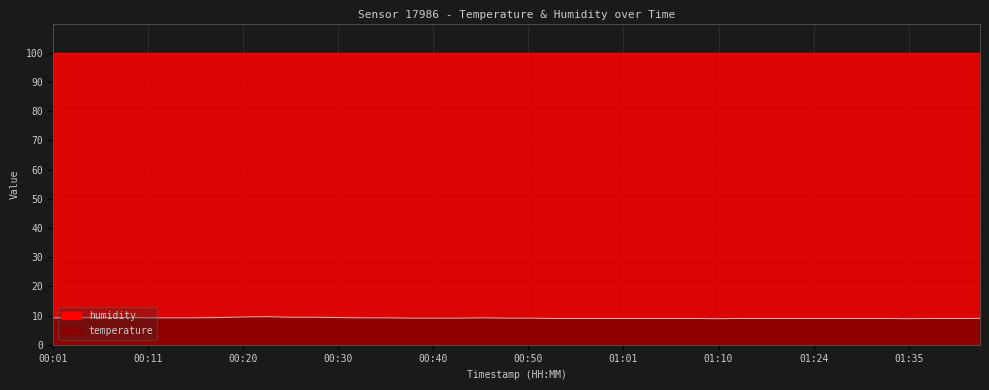

How many interior local valleys (lower than both neighbors) does the data have?

2